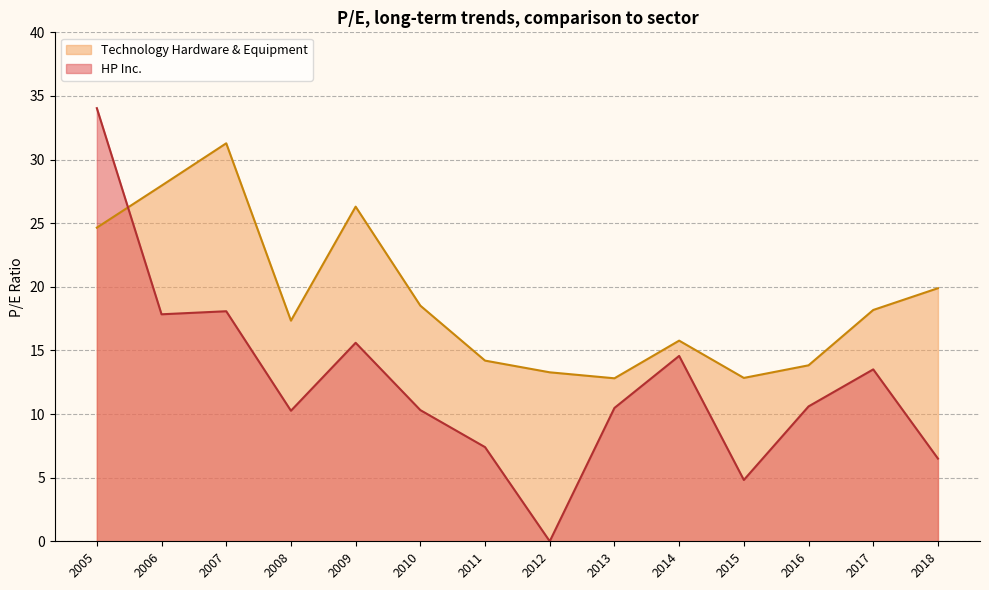

How many interior local valleys does the HP Inc. series have?

4